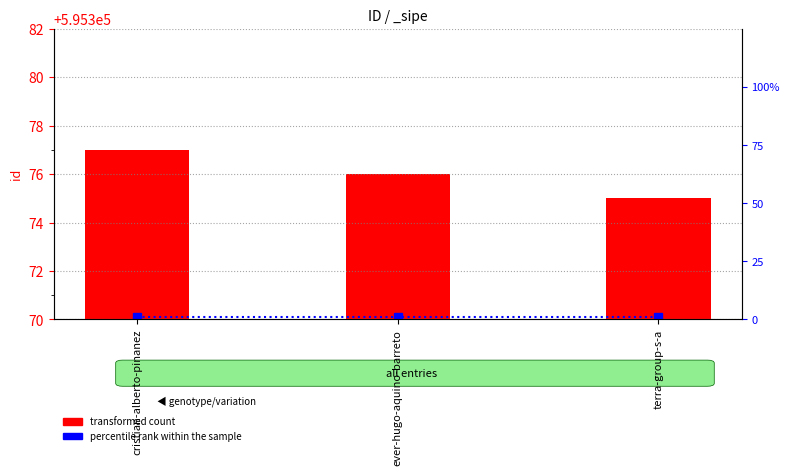

At cristian-alberto-pinanez, list the series in order from smallest to largest.

percentile rank within the sample, transformed count